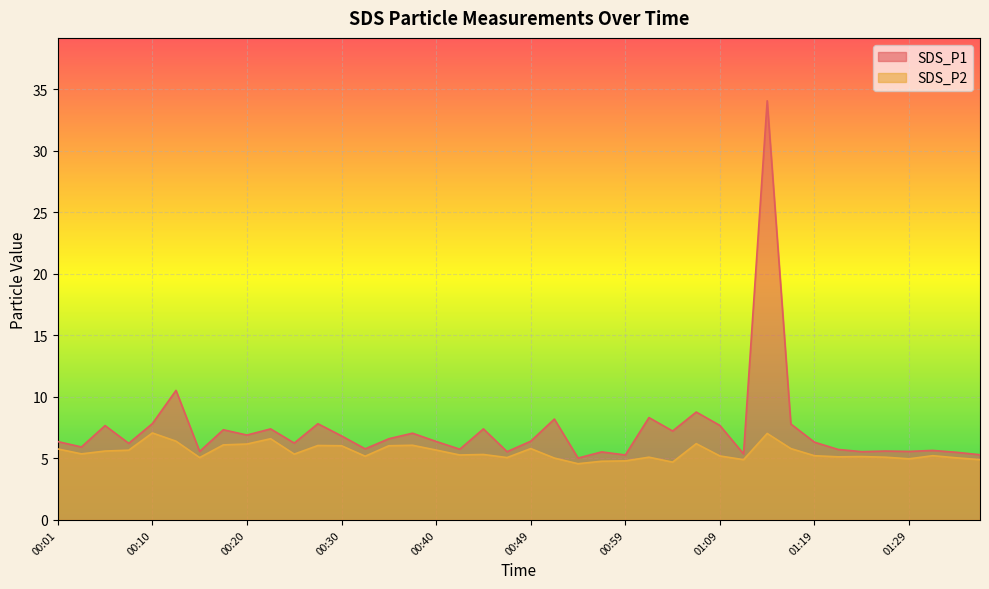

Reading left to right, extract all data points from this chart.

SDS_P1: 00:01=6.4	00:03=5.9	00:06=7.7	00:08=6.2	00:10=7.8	00:13=10.5	00:15=5.6	00:18=7.3	00:20=6.9	00:23=7.4	00:25=6.2	00:28=7.8	00:30=6.8	00:32=5.8	00:35=6.6	00:37=7.0	00:40=6.4	00:42=5.8	00:45=7.4	00:47=5.5	00:49=6.4	00:52=8.2	00:54=5.0	00:57=5.5	00:59=5.3	01:02=8.3	01:04=7.2	01:07=8.8	01:09=7.7	01:11=5.4	01:14=34.1	01:17=7.8	01:19=6.3	01:21=5.7	01:24=5.5	01:26=5.6	01:29=5.6	01:31=5.7	01:34=5.5	01:36=5.3
SDS_P2: 00:01=5.8	00:03=5.4	00:06=5.6	00:08=5.7	00:10=7.1	00:13=6.4	00:15=5.1	00:18=6.1	00:20=6.2	00:23=6.6	00:25=5.3	00:28=6.0	00:30=6.0	00:32=5.2	00:35=6.0	00:37=6.1	00:40=5.7	00:42=5.3	00:45=5.3	00:47=5.1	00:49=5.8	00:52=5.0	00:54=4.6	00:57=4.8	00:59=4.8	01:02=5.1	01:04=4.7	01:07=6.2	01:09=5.2	01:11=4.9	01:14=7.0	01:17=5.8	01:19=5.2	01:21=5.1	01:24=5.2	01:26=5.1	01:29=5.0	01:31=5.2	01:34=5.0	01:36=4.9